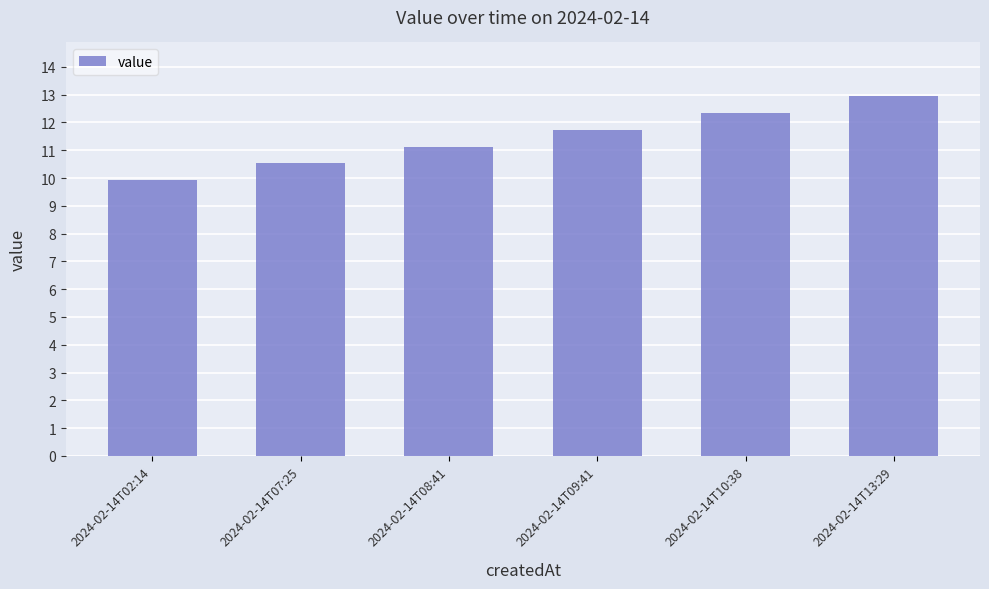

List the labels in order of value, largest first.

2024-02-14T13:29, 2024-02-14T10:38, 2024-02-14T09:41, 2024-02-14T08:41, 2024-02-14T07:25, 2024-02-14T02:14